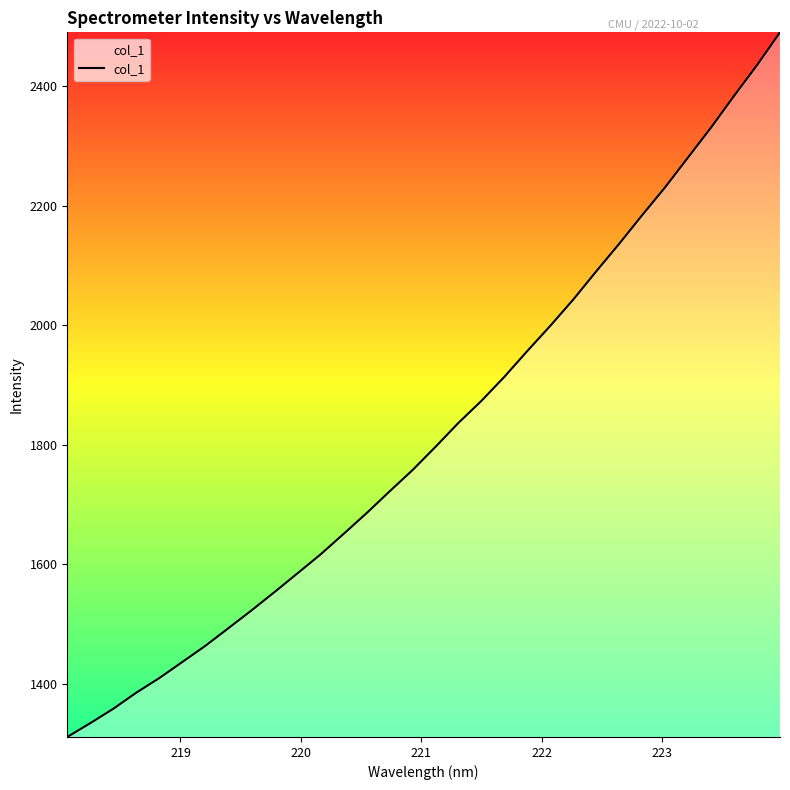

What is the minimum value shown in the chart?

1310.5